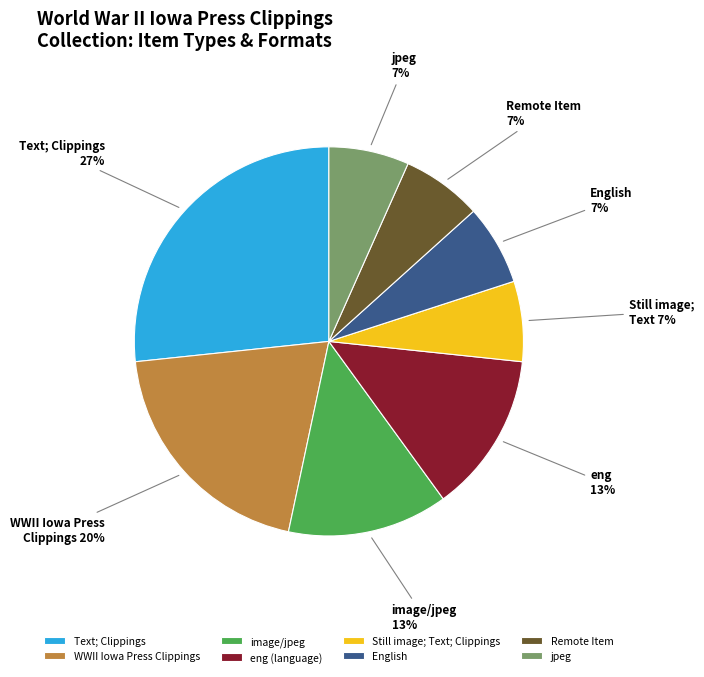

Do image/jpeg and English together represent more than half of the pie?

No